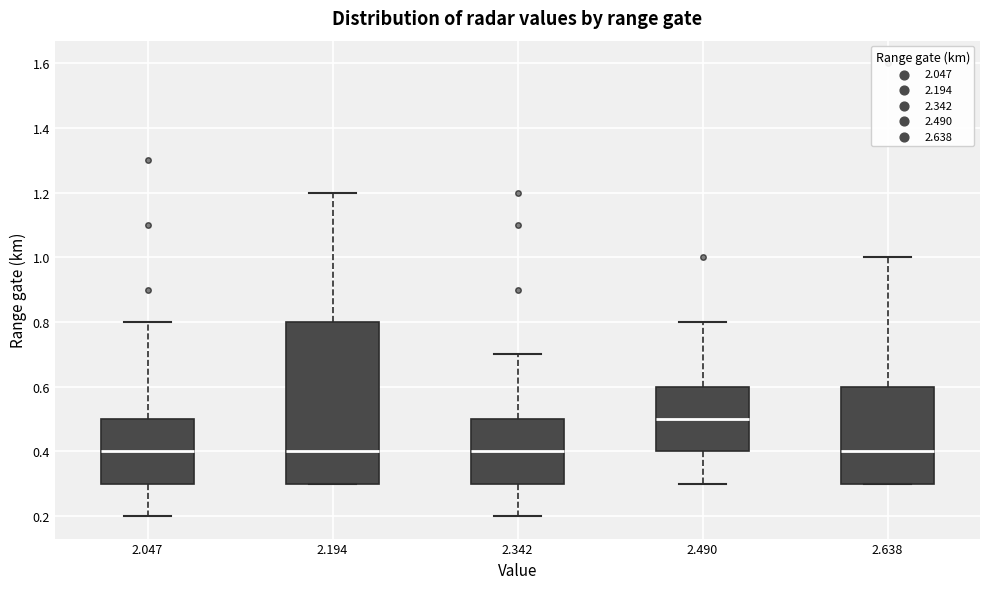

Where is the upper edge of the box at x = 2.194 on the y-axis? The values are not printed on the chart, so give them approximately, as read against the axis.

0.8